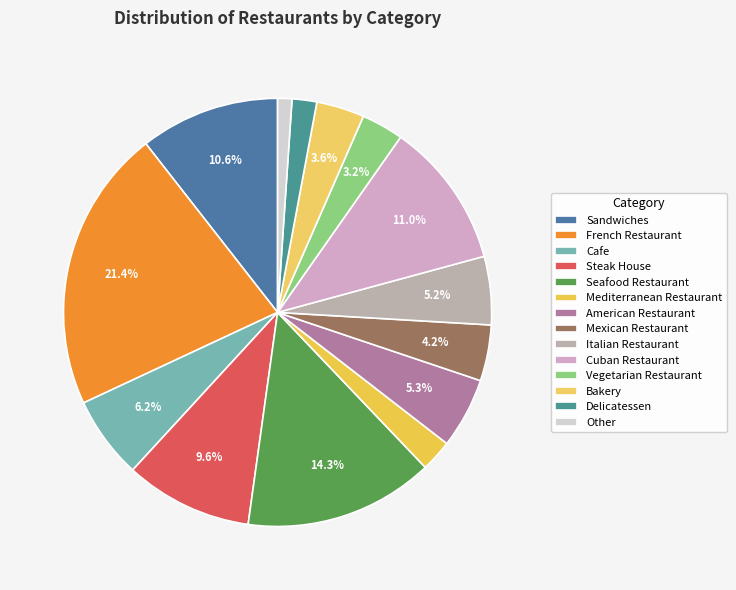

Between Seafood Restaurant and Vegetarian Restaurant, which is larger?

Seafood Restaurant